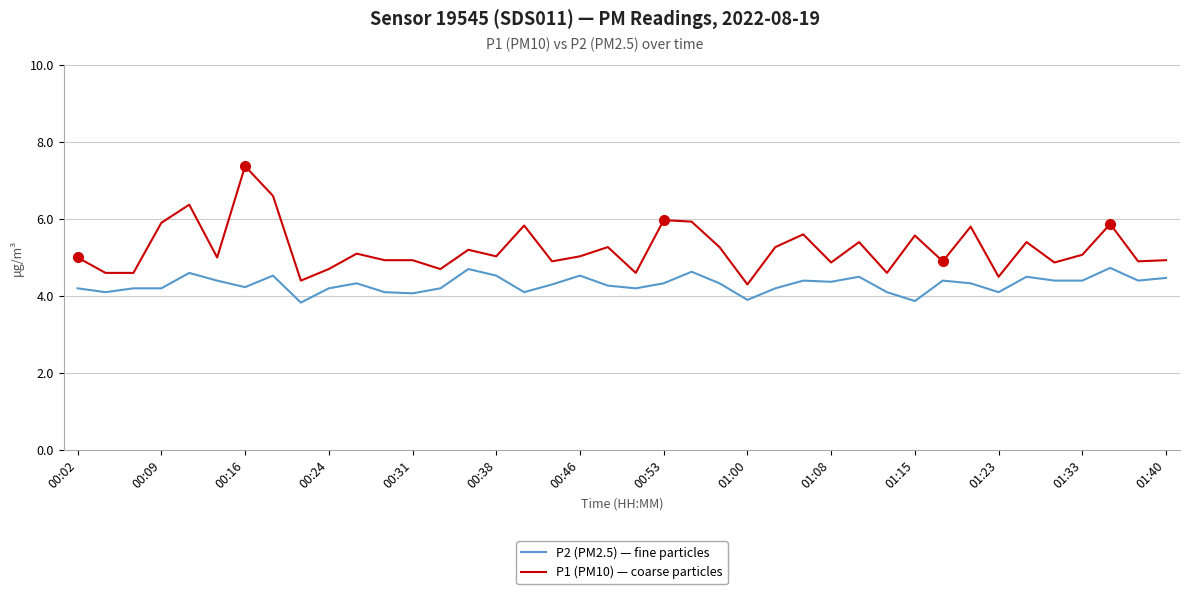

List the series in order of their peak value, highest first.

P1 (PM10) — coarse particles, P2 (PM2.5) — fine particles